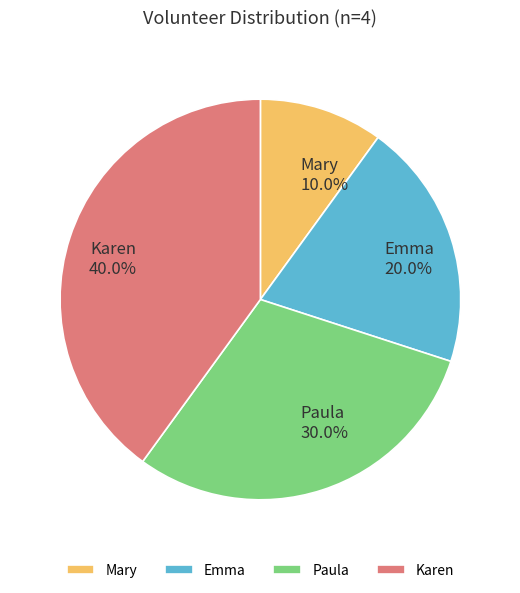

What percentage is NOT represented by Paula?

70.0%